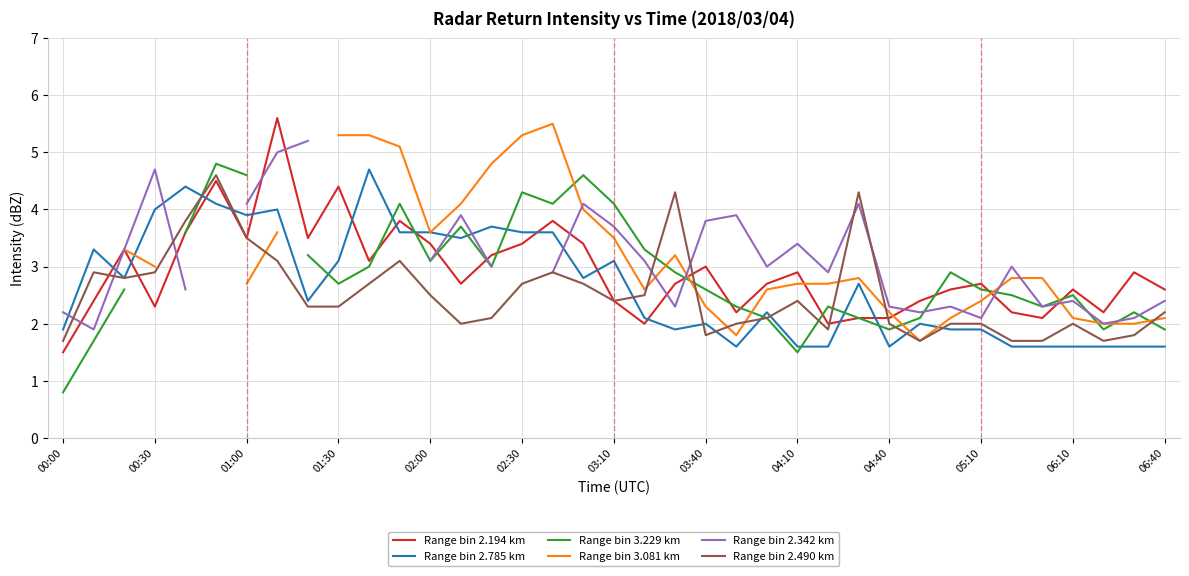

True or false: Range bin 2.342 km has a value of 4.0 at 31.

False